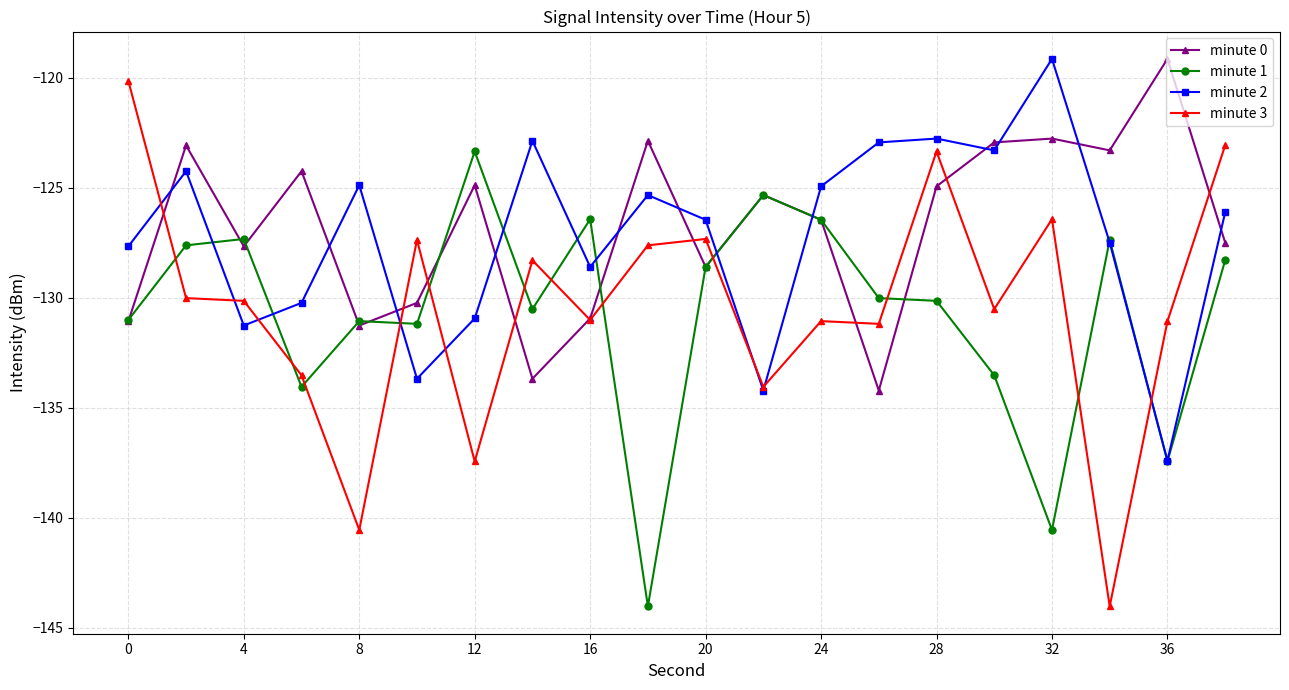

Which series has the widest spread of values?

minute 3